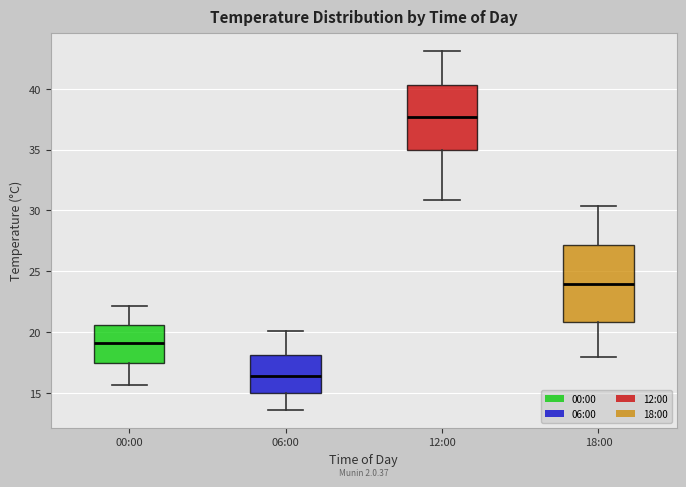

Reading left to right, transcribe this box plot: for each box, give where its median line is, the range the box spans, and where its two whiskers end, as read against the y-axis. The values are not printed on the chart, so give them approximately, as read against the axis.

00:00: median 19.0, box 17.5 to 20.5, whiskers 15.5 to 22.0
06:00: median 16.5, box 15.0 to 18.0, whiskers 13.5 to 20.0
12:00: median 37.5, box 35.0 to 40.5, whiskers 31.0 to 43.0
18:00: median 24.0, box 21.0 to 27.0, whiskers 18.0 to 30.5